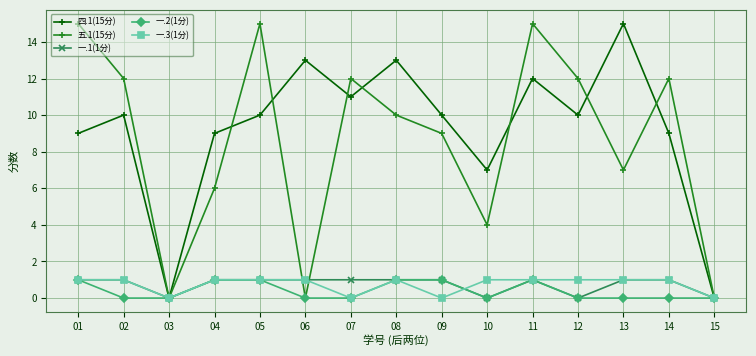

What is the value of the 五.1(15分) point at the 2nd from the left?

12